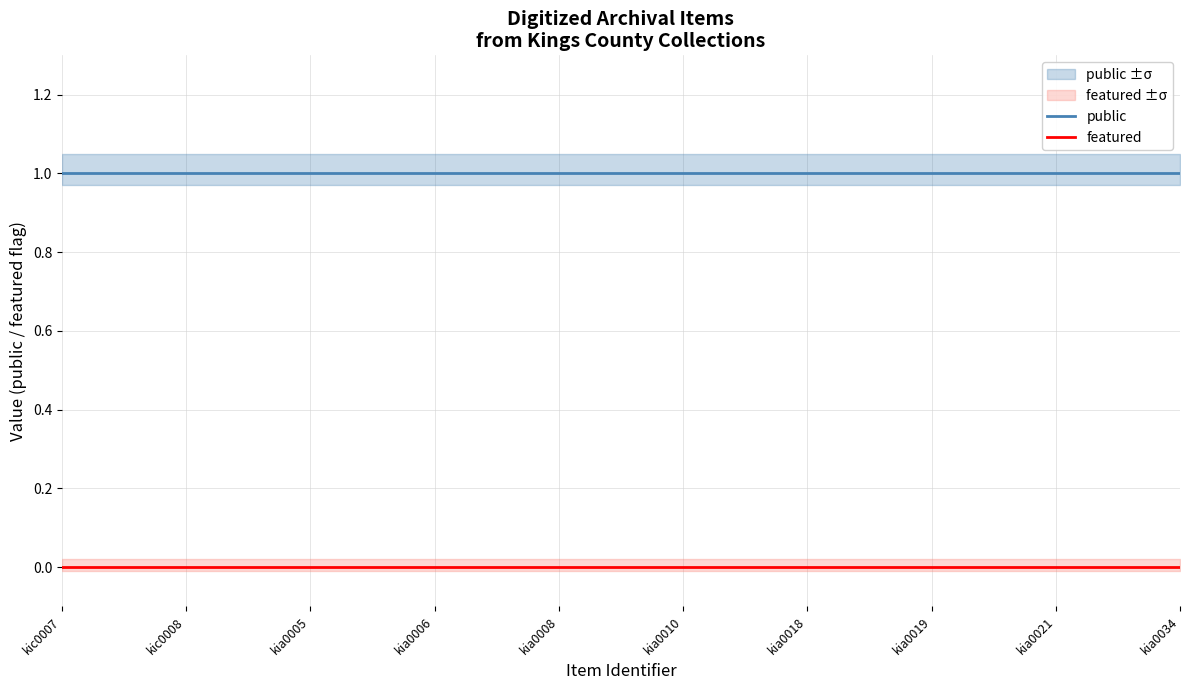

Is it true that featured equals 0 at kic0007?

True